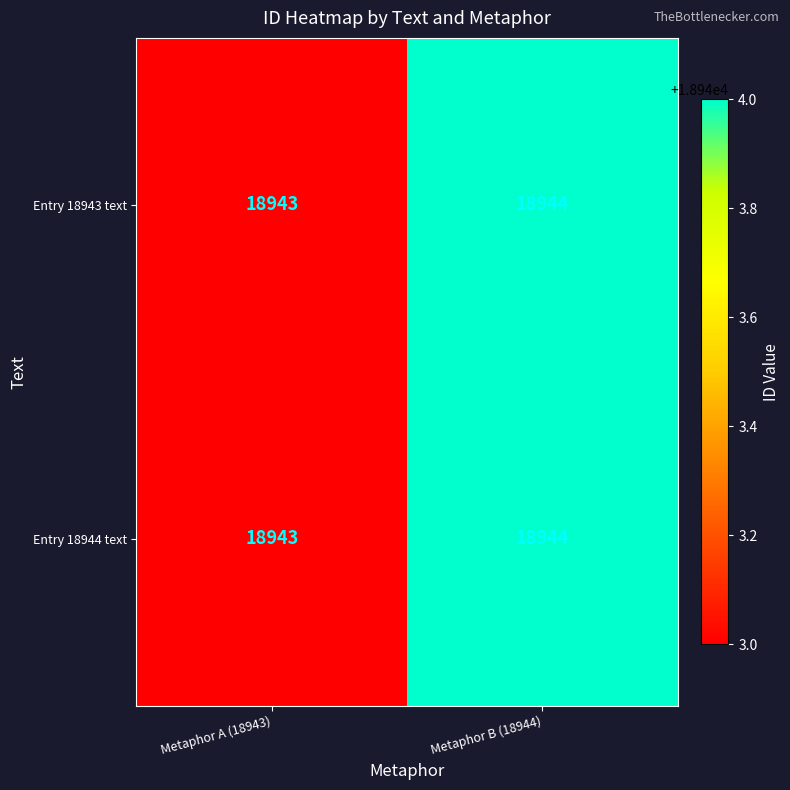

At which category is the sum across all series the highest?

Metaphor B (18944)